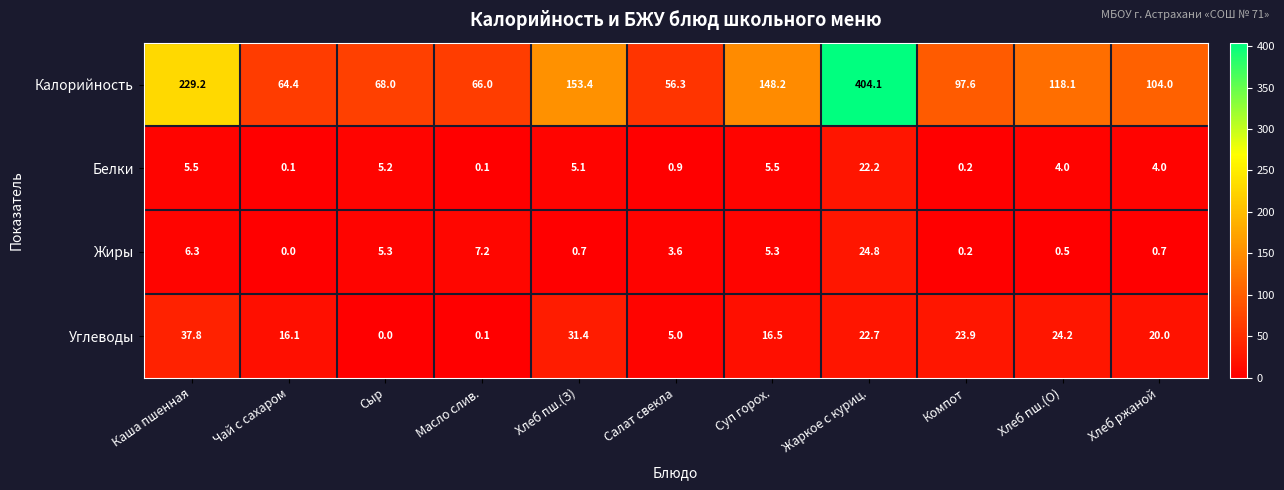

Which series has the widest spread of values?

Калорийность